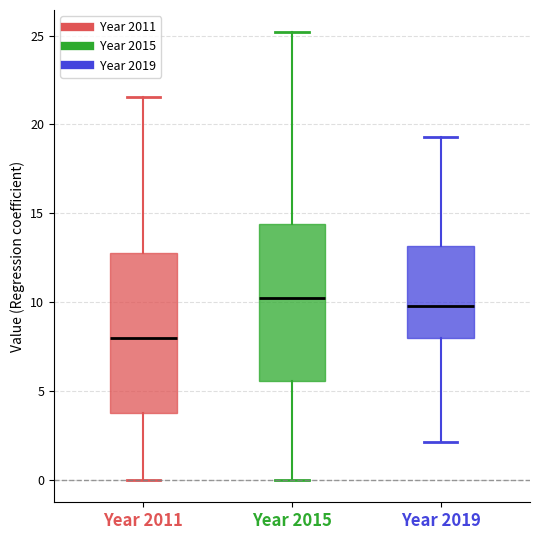

Reading left to right, read every box against the y-axis: the position of its median line, the range the box covers, and the ends of its whiskers. The values are not printed on the chart, so give them approximately, as read against the axis.

Year 2011: median 8.0, box 4.0 to 13.0, whiskers 0.0 to 21.5
Year 2015: median 10.0, box 5.5 to 14.5, whiskers 0.0 to 25.0
Year 2019: median 10.0, box 8.0 to 13.0, whiskers 2.0 to 19.5